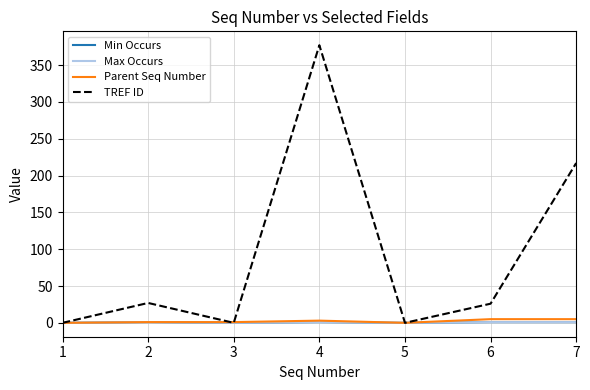

Is this an area chart (filled region under the line)?

No